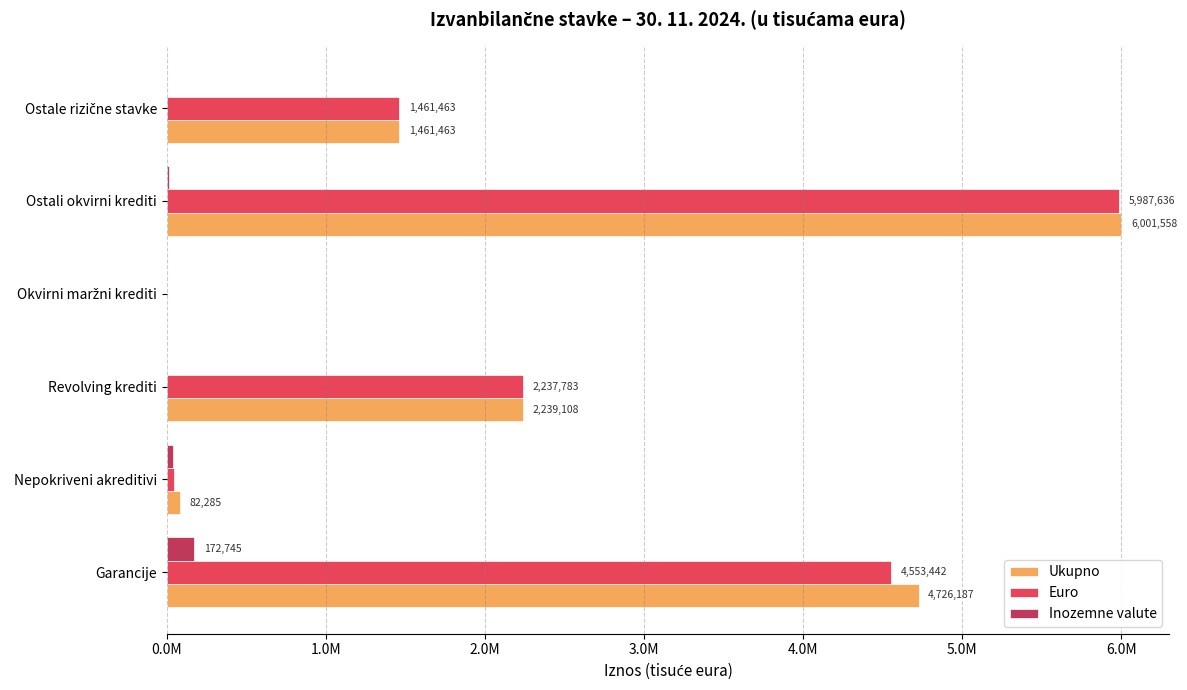

What are all the series names shown in the legend?

Ukupno, Euro, Inozemne valute